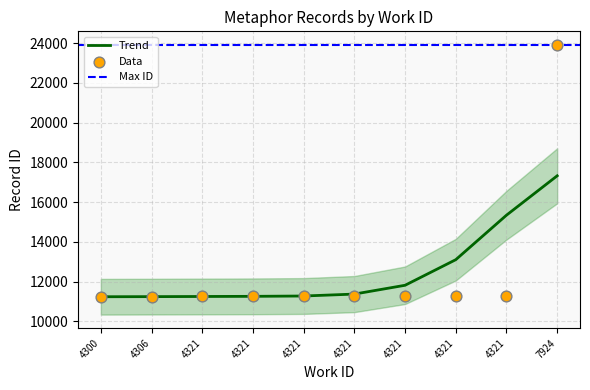

Which series reaches the minimum Y coordinate?

Data